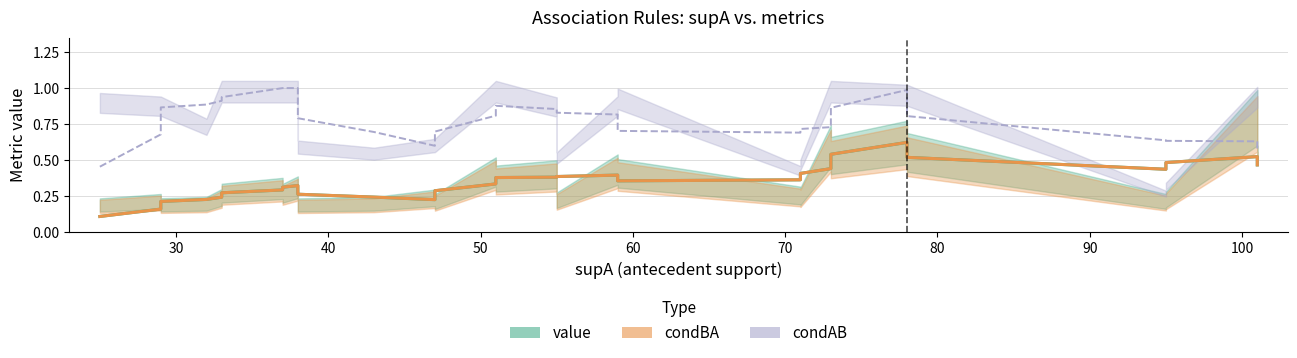

The condAB series shows 1.6 at 73. True or false?

False